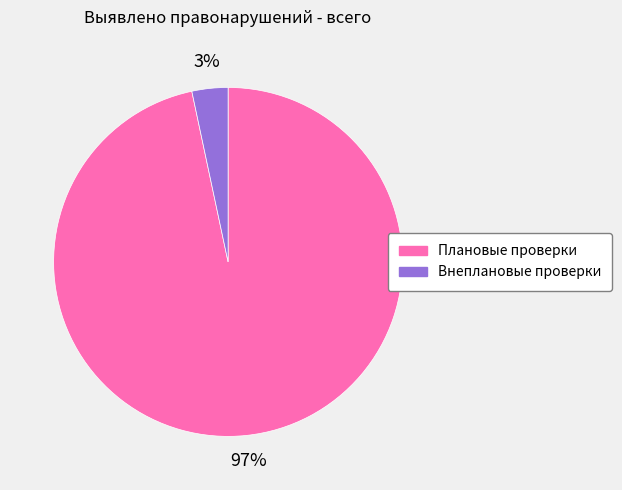

True or false: Внеплановые проверки accounts for 3% of the total.

True